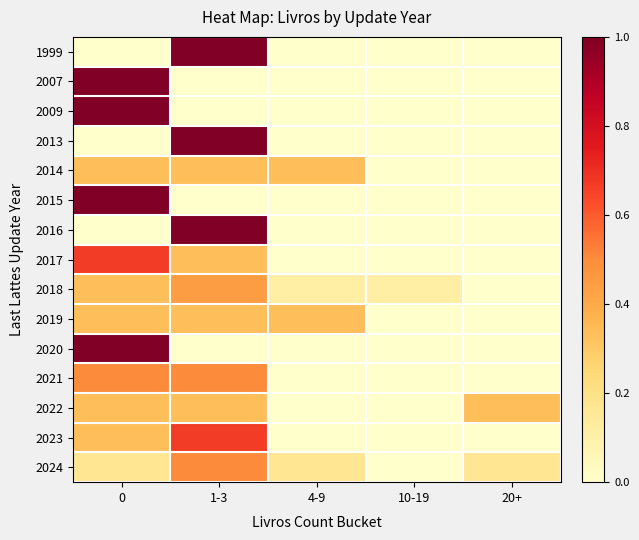

Reading left to right, transcribe all the data shown in this chart.

1999: 0=0.0	1-3=1.0	4-9=0.0	10-19=0.0	20+=0.0
2007: 0=1.0	1-3=0.0	4-9=0.0	10-19=0.0	20+=0.0
2009: 0=1.0	1-3=0.0	4-9=0.0	10-19=0.0	20+=0.0
2013: 0=0.0	1-3=1.0	4-9=0.0	10-19=0.0	20+=0.0
2014: 0=0.3	1-3=0.3	4-9=0.3	10-19=0.0	20+=0.0
2015: 0=1.0	1-3=0.0	4-9=0.0	10-19=0.0	20+=0.0
2016: 0=0.0	1-3=1.0	4-9=0.0	10-19=0.0	20+=0.0
2017: 0=0.7	1-3=0.3	4-9=0.0	10-19=0.0	20+=0.0
2018: 0=0.3	1-3=0.4	4-9=0.1	10-19=0.1	20+=0.0
2019: 0=0.3	1-3=0.3	4-9=0.3	10-19=0.0	20+=0.0
2020: 0=1.0	1-3=0.0	4-9=0.0	10-19=0.0	20+=0.0
2021: 0=0.5	1-3=0.5	4-9=0.0	10-19=0.0	20+=0.0
2022: 0=0.3	1-3=0.3	4-9=0.0	10-19=0.0	20+=0.3
2023: 0=0.3	1-3=0.7	4-9=0.0	10-19=0.0	20+=0.0
2024: 0=0.2	1-3=0.5	4-9=0.2	10-19=0.0	20+=0.2